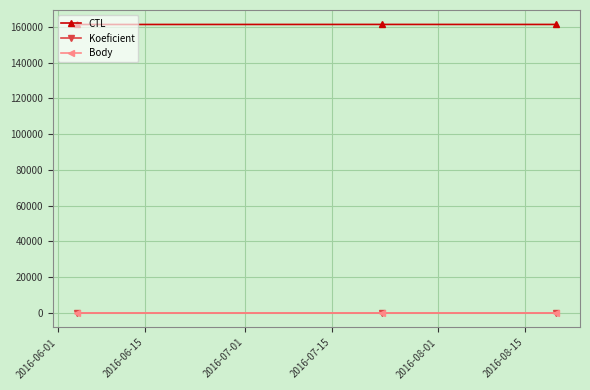

What is the label of the 1st point from the left?

2016-06-01